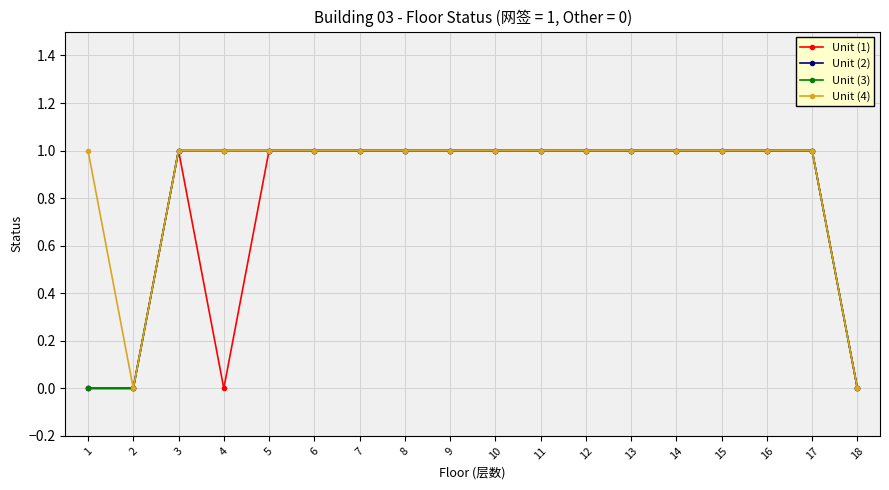

Does the chart have visible grid lines?

Yes